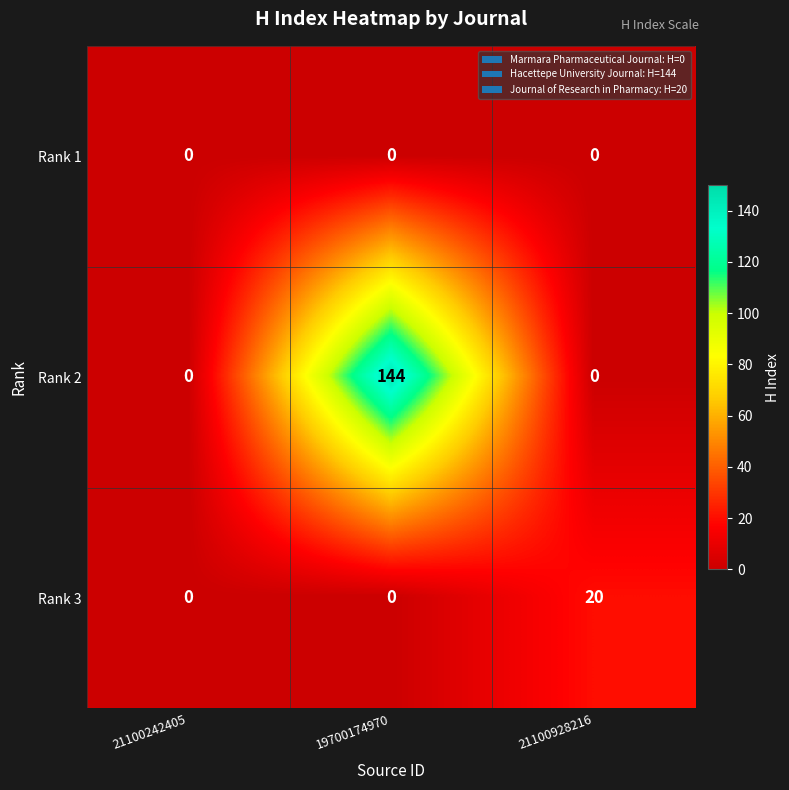

How many distinct data groups are displayed?

3